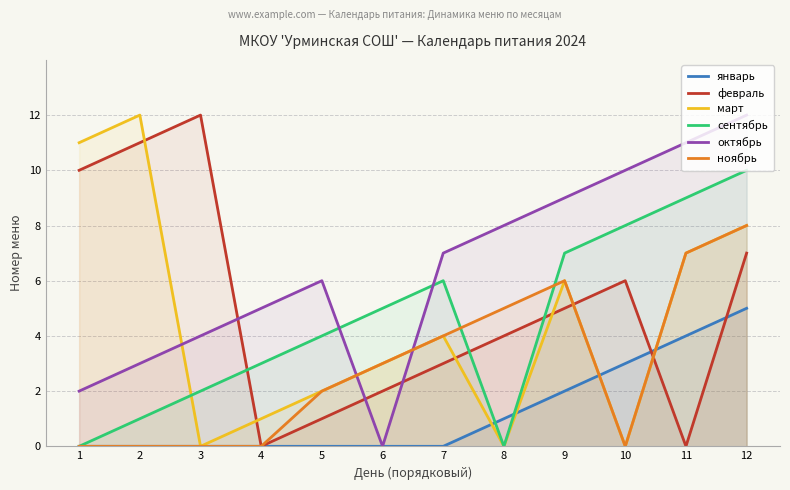

Between 5 and 10, which series saw the biggest shift?

февраль